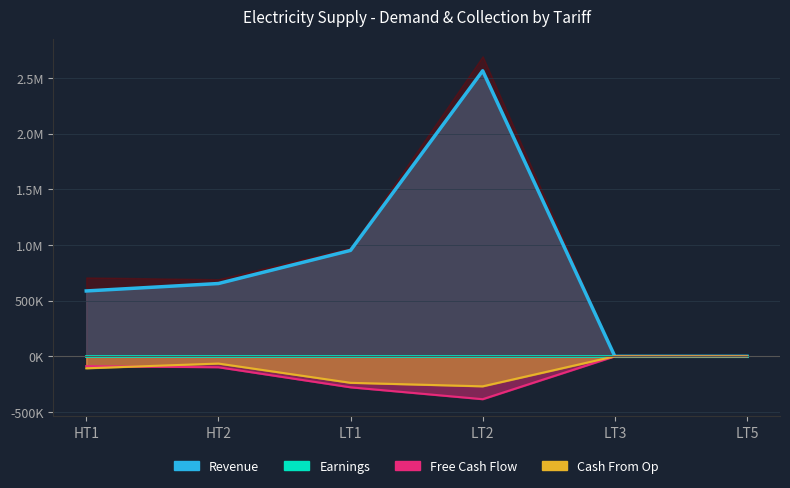

How many lines are shown in the chart?

3